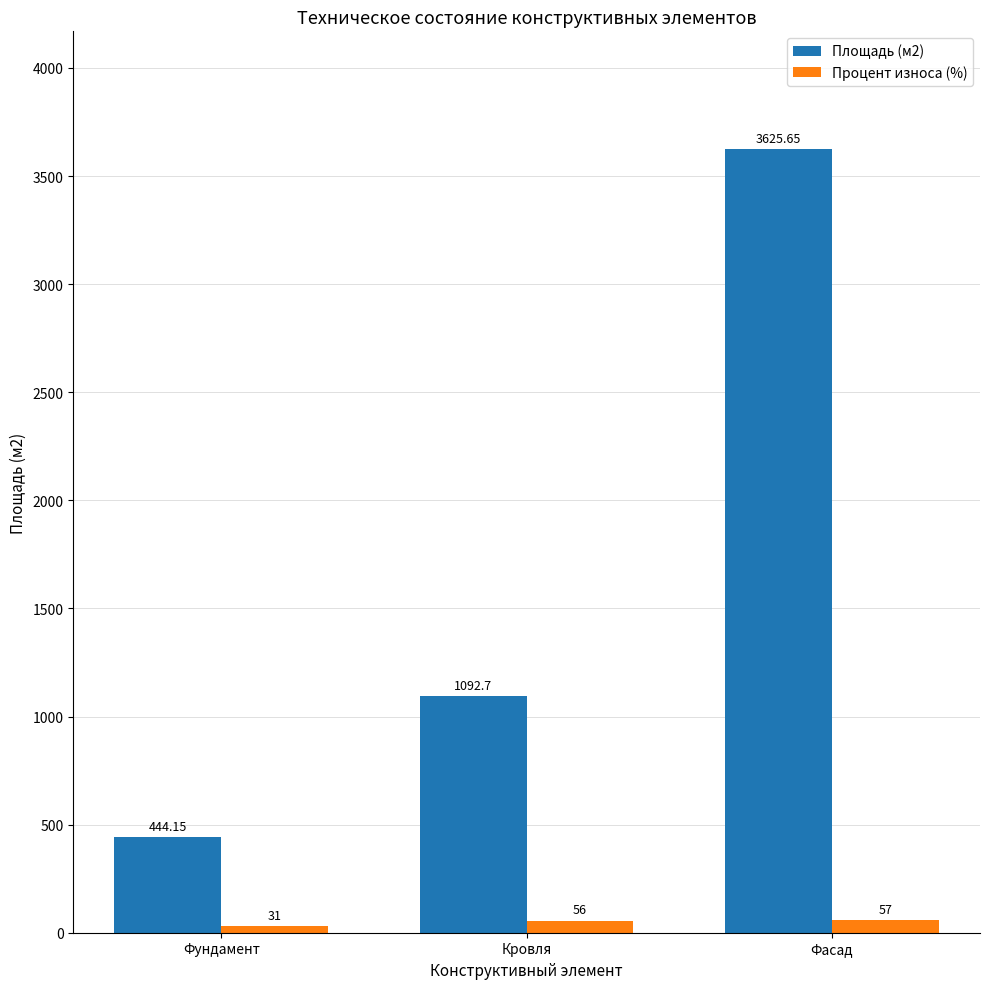

List the series in order of their peak value, lowest first.

Процент износа (%), Площадь (м2)